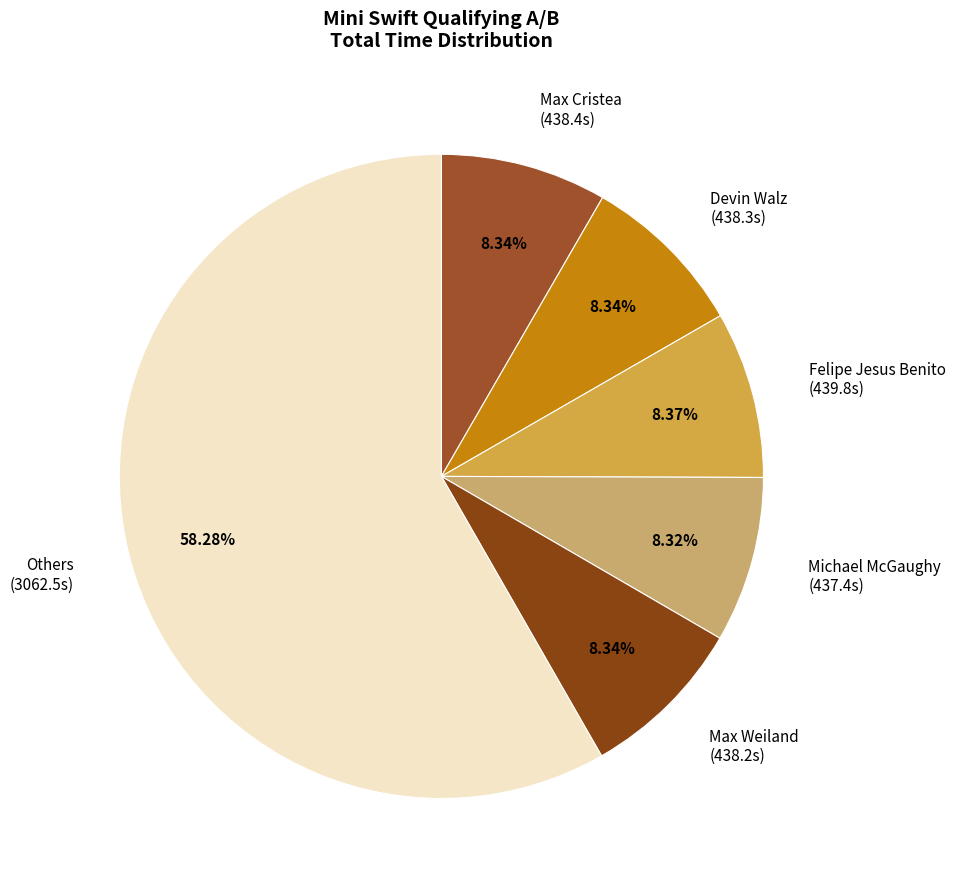

Count the number of slices in the pie.

6